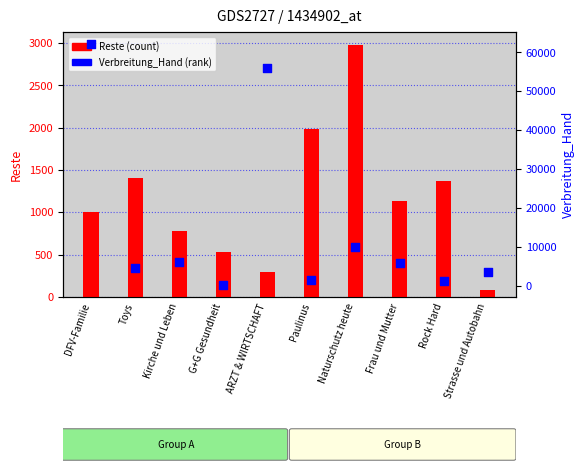

Which series has the largest Y range (max minus min)?

Verbreitung_Hand (percentile rank)